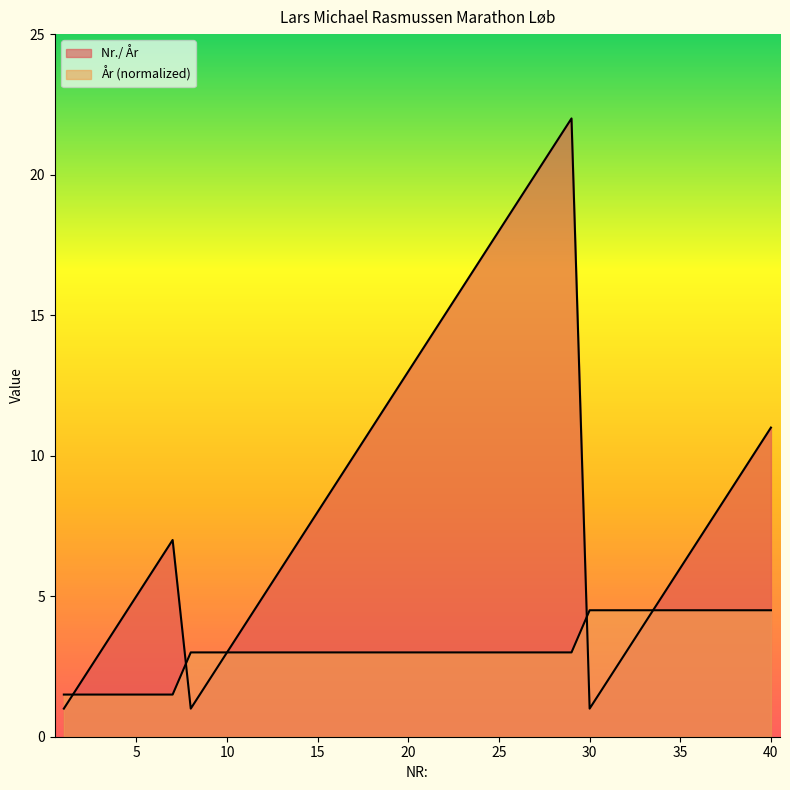

Which series changed the most between 7 and 25?

Nr./ År